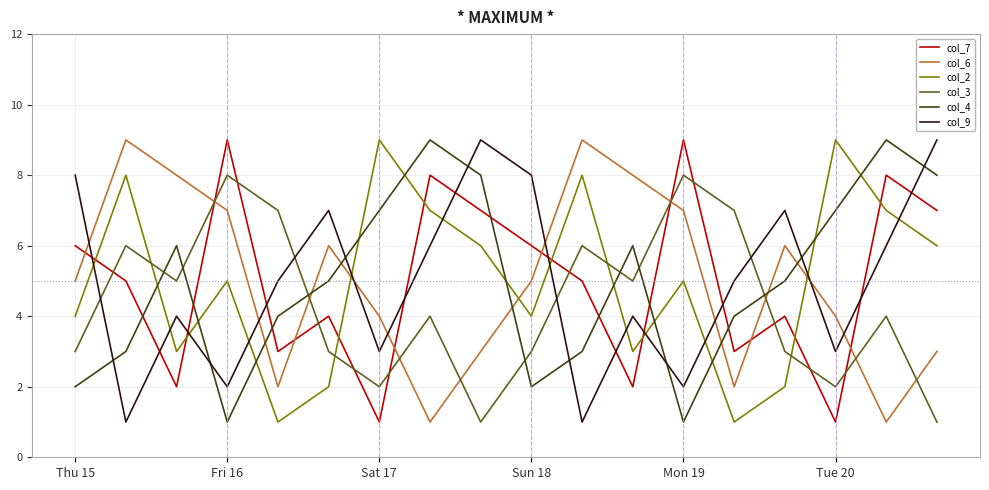

After their last crossing, which series has the higher values: col_4 or col_6?

col_4